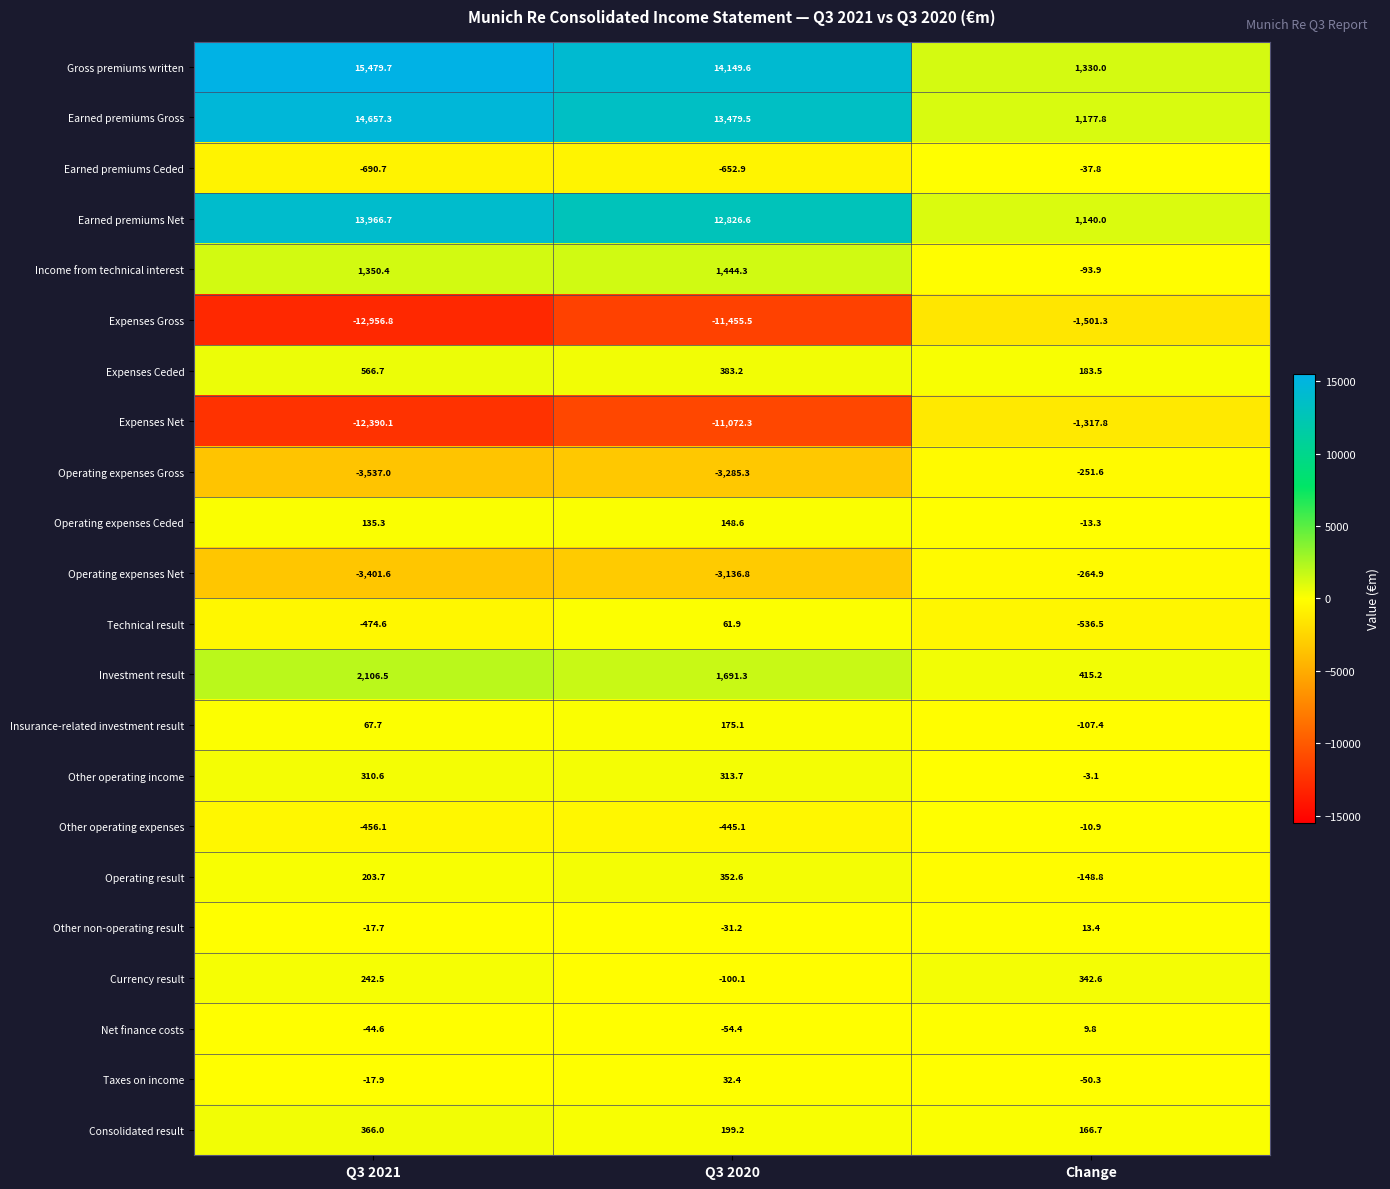

What is the minimum value for Other operating income?

-3.1